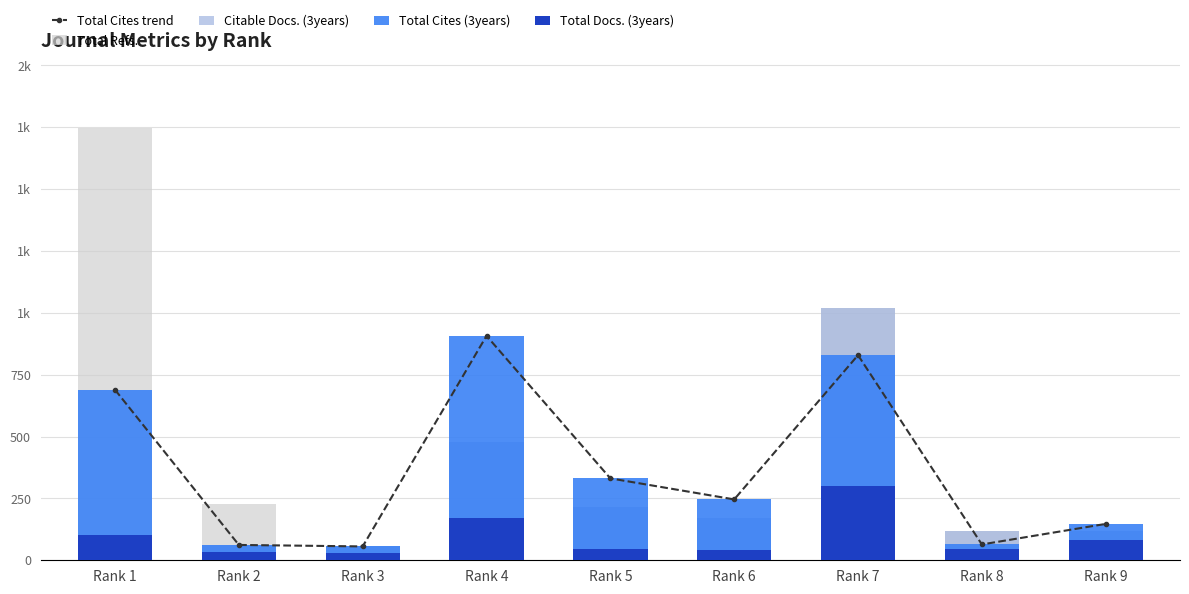

Which series has the largest range (max minus min)?

Total Refs.